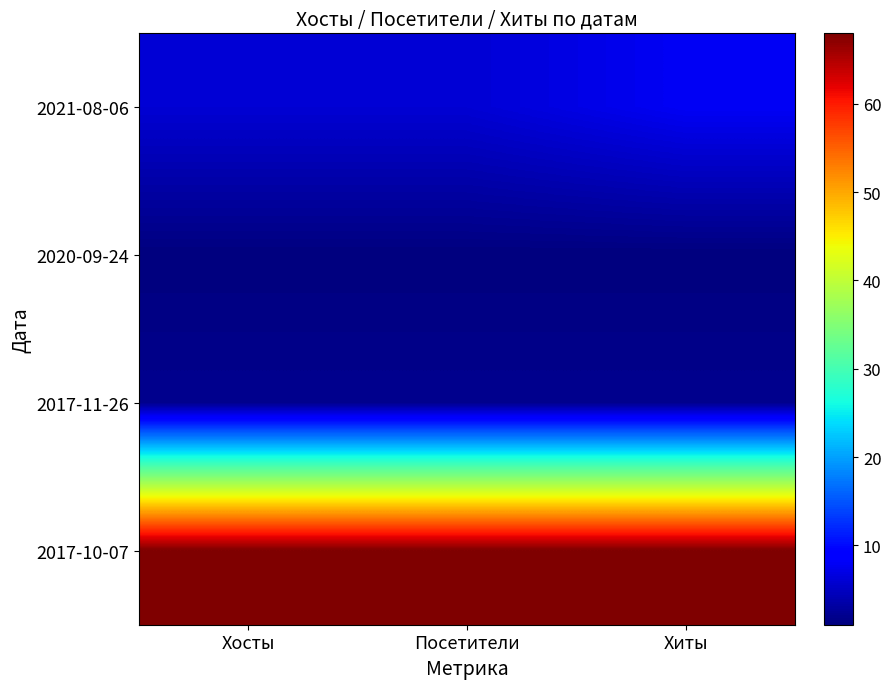

Reading left to right, what are all the values shown in this chart?

2021-08-06: Хосты=6	Посетители=6	Хиты=8
2020-09-24: Хосты=1	Посетители=1	Хиты=1
2017-11-26: Хосты=2	Посетители=2	Хиты=2
2017-10-07: Хосты=68	Посетители=68	Хиты=68